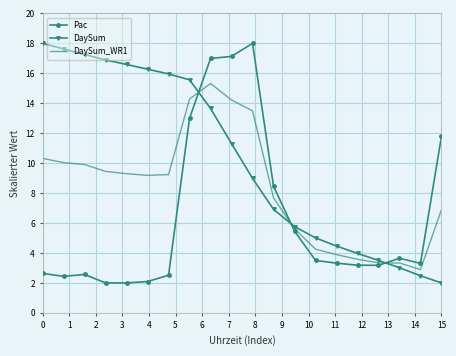

In DaySum_WR1, how many points are lower than both neighbors (excluding endpoints)?

2